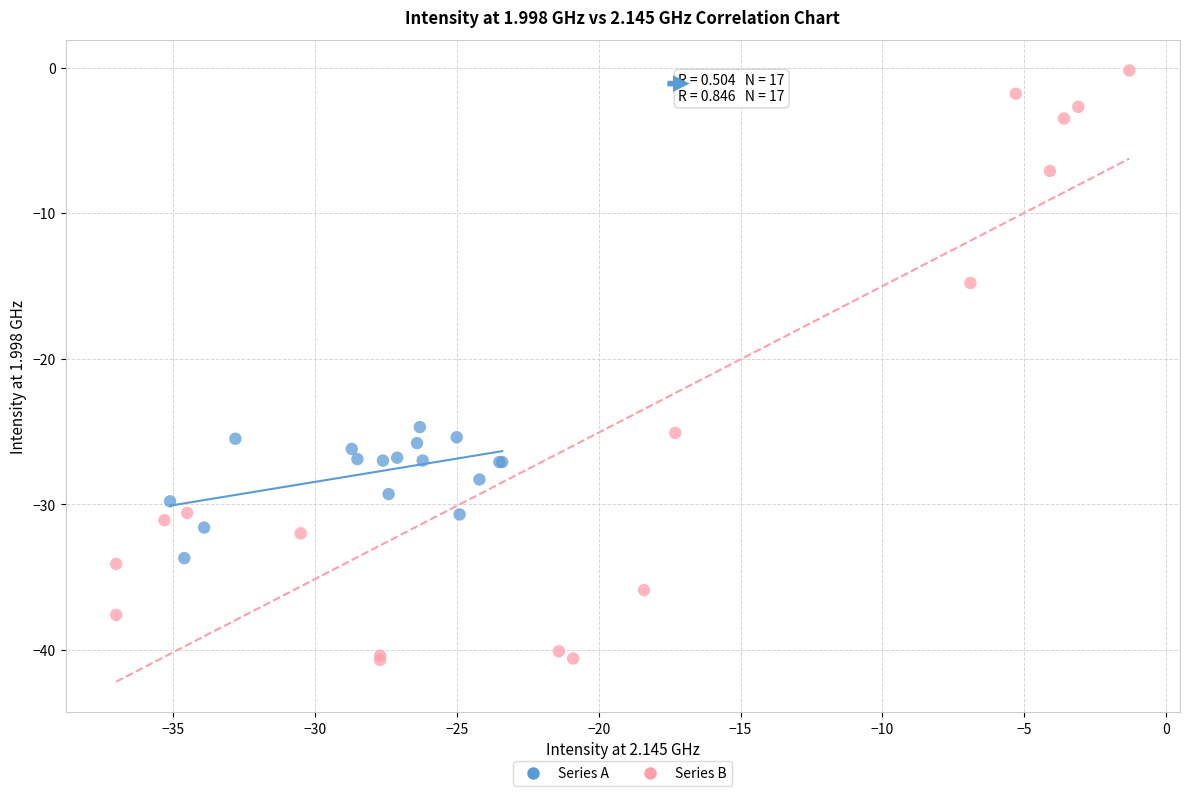

Which series has the largest Y range (max minus min)?

Series B